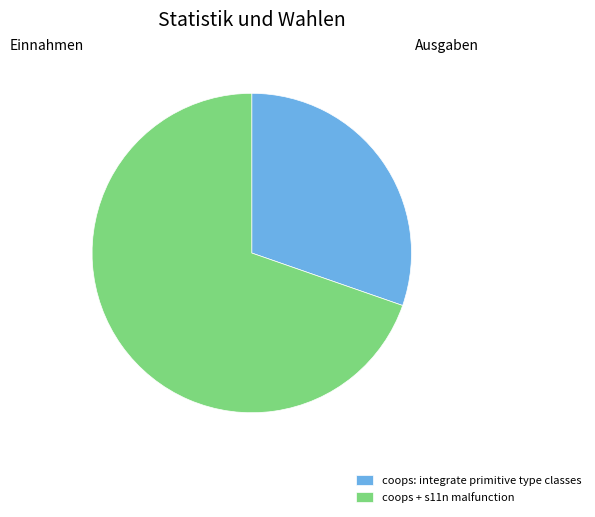

Rank the categories by value from lowest to highest.

coops: integrate primitive type classes, coops + s11n malfunction